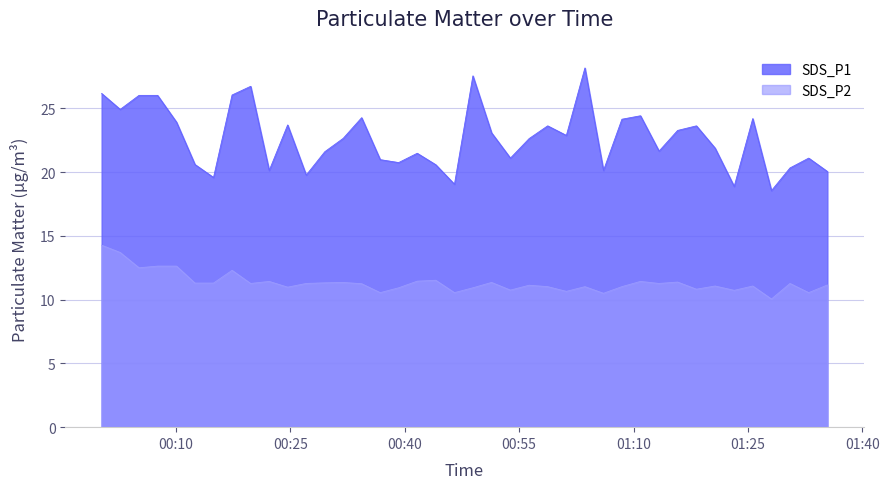

List the series in order of their peak value, highest first.

SDS_P1, SDS_P2